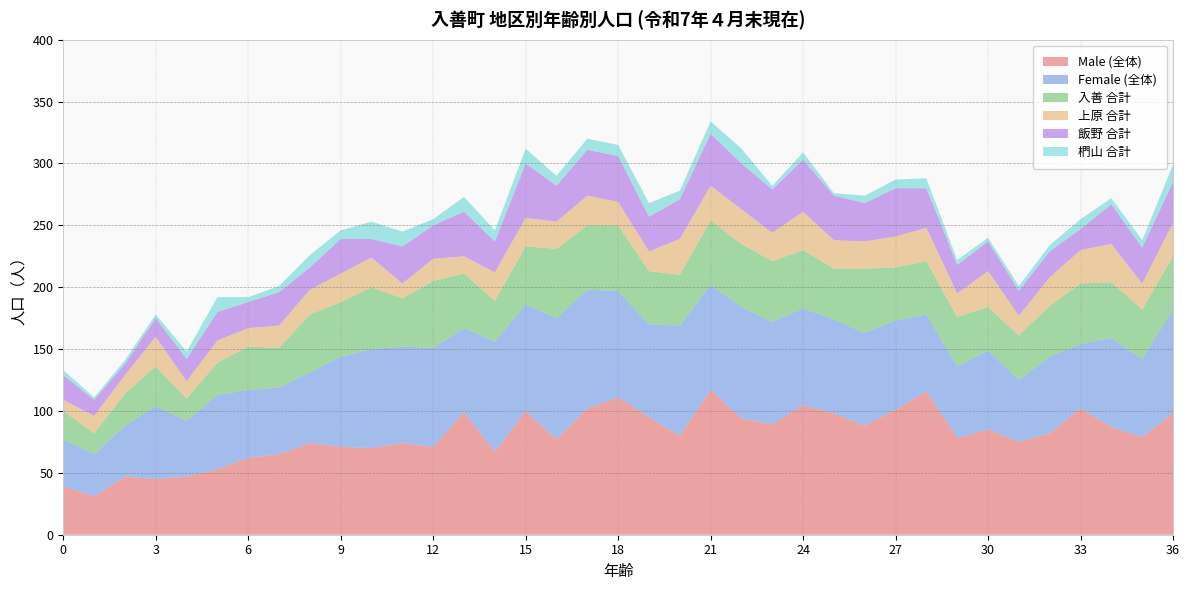

Reading left to right, what are all the values shown in this chart?

Male (全体): 39	31	47	45	47	53	62	65	74	71	70	74	71	99	67	100	77	102	111	95	80	117	94	89	105	98	88	101	116	78	85	75	82	102	87	79	98
Female (全体): 38	34	41	59	45	60	55	54	57	73	80	78	80	68	89	86	98	96	86	75	89	85	90	83	78	76	75	72	62	58	64	50	62	52	72	63	84
入善 合計: 23	17	26	32	18	26	35	32	47	44	50	39	54	44	33	47	56	52	53	43	41	52	51	49	47	41	52	43	43	40	35	36	41	49	45	40	43
上原 合計: 9	14	15	24	14	18	15	18	20	23	24	12	18	14	23	23	22	24	19	16	29	28	28	23	31	23	22	25	27	19	29	16	23	27	31	21	27
飯野 合計: 20	13	9	15	18	23	21	27	18	28	15	30	27	36	25	44	29	37	37	28	32	42	37	35	42	36	31	39	32	23	24	20	21	17	32	29	33
椚山 合計: 4	2	3	3	6	12	4	5	10	7	14	12	5	12	9	12	8	9	9	11	7	10	12	3	6	2	6	7	8	4	3	4	5	8	5	6	14